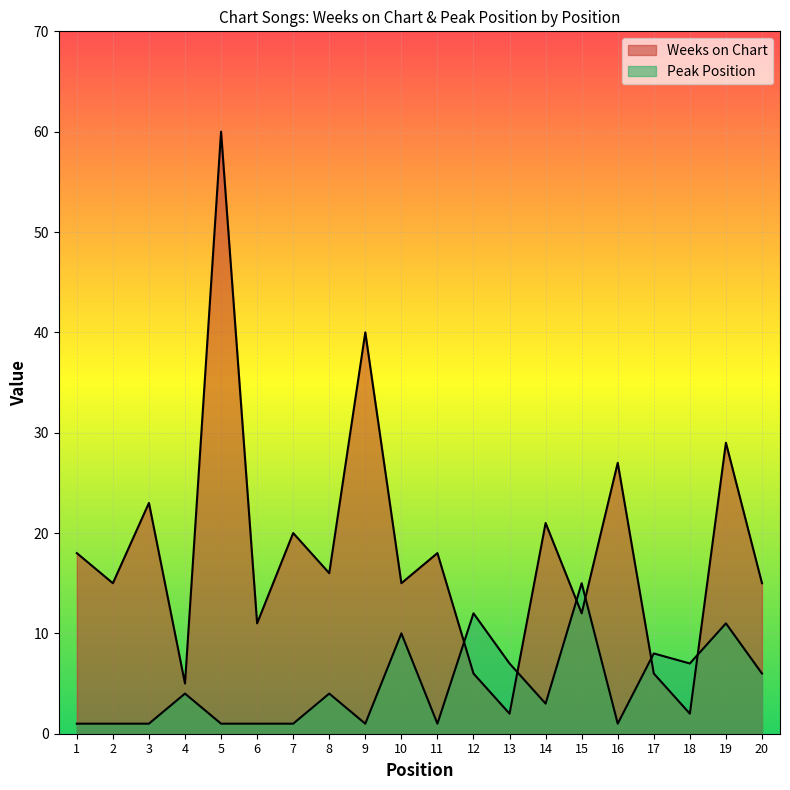

Where is Peak Position nearest to the value 8?

17